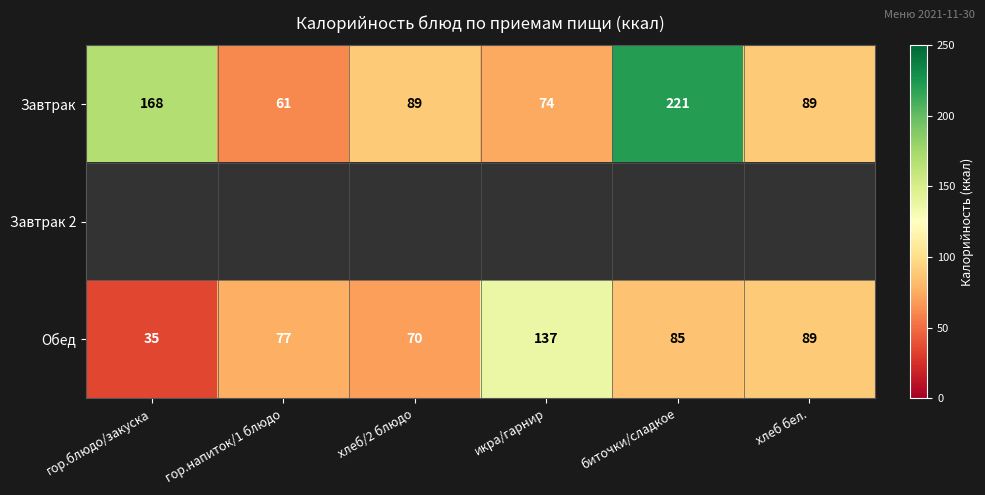

What is the spread (max minus min) of values at гор.блюдо/закуска?

133.0